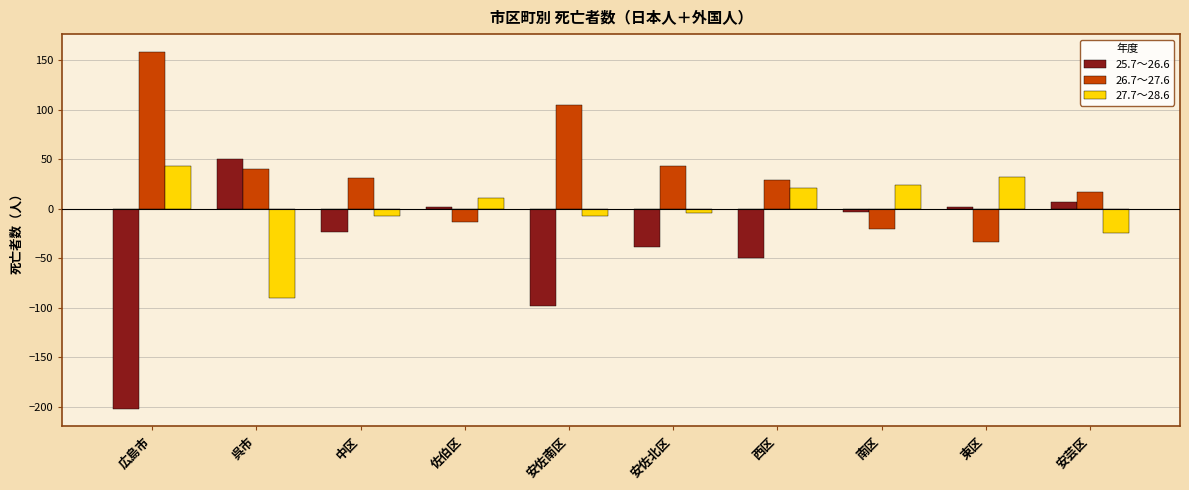

What is the sum of all 27.7～28.6 values?

-3.3